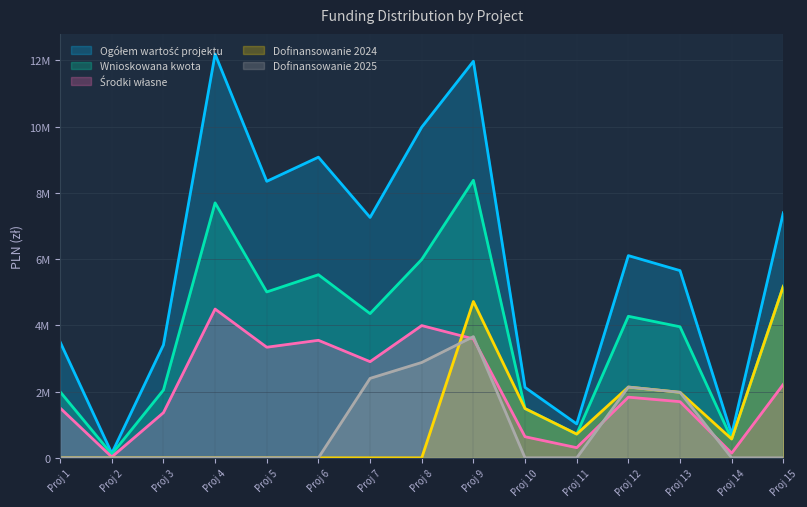

At which category does the chart reach its peak across all series?

Proj 4